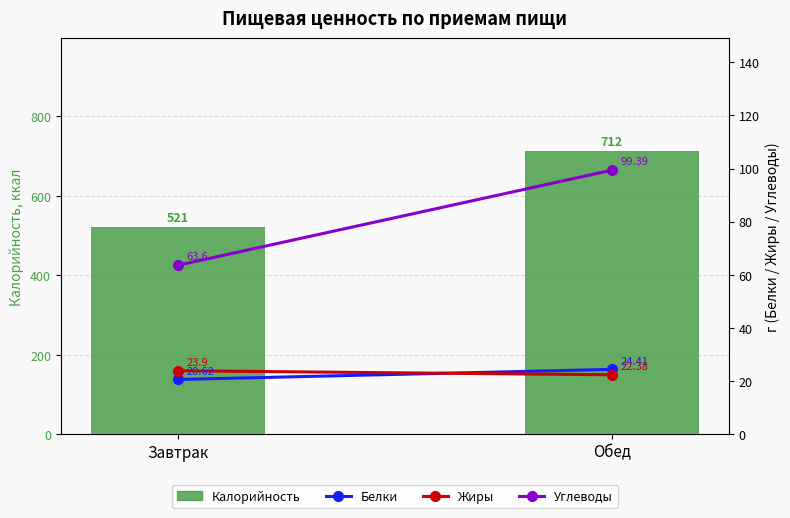

Between Завтрак and Обед, which series saw the biggest shift?

Калорийность